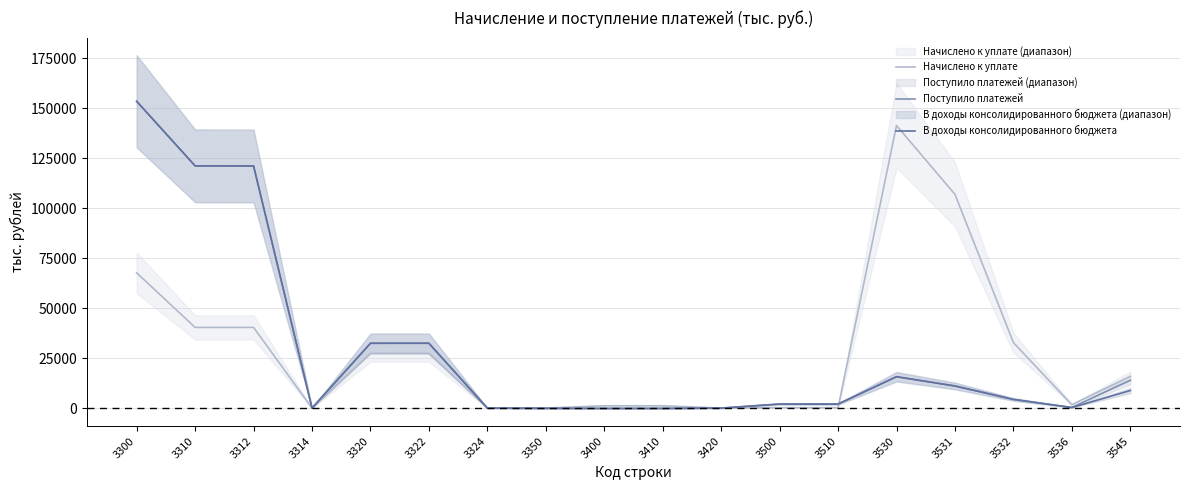

Does the chart have visible grid lines?

Yes